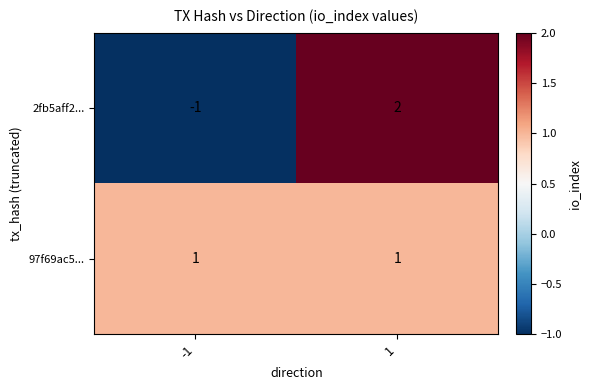

What is the difference between the highest and lowest values at -1?

2